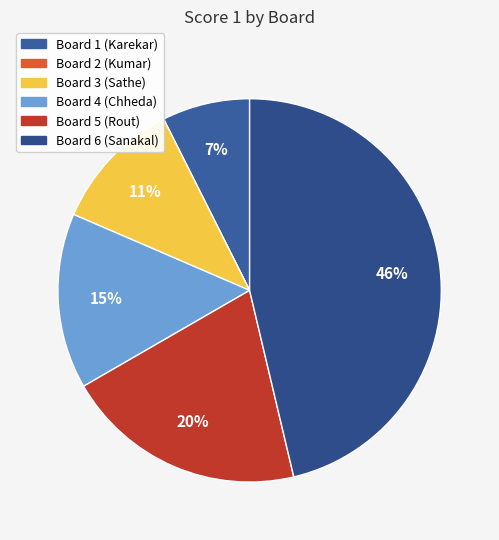

What is the largest slice in the pie chart?

Board 6 (Sanakal)